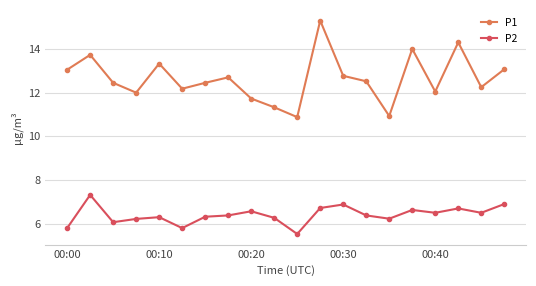

What is the maximum value shown in the chart?

15.3